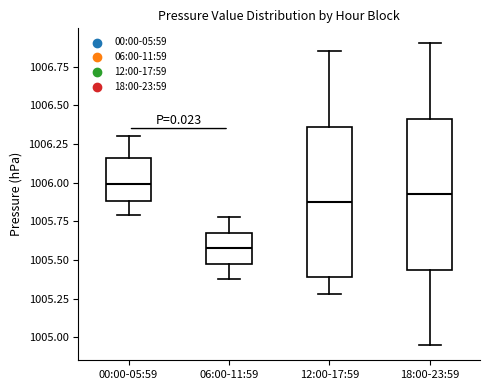

Reading left to right, transcribe this box plot: for each box, give where its median line is, the range the box spans, and where its two whiskers end, as read against the y-axis. The values are not printed on the chart, so give them approximately, as read against the axis.

00:00-05:59: median 1006.00, box 1005.90 to 1006.15, whiskers 1005.80 to 1006.30
06:00-11:59: median 1005.60, box 1005.50 to 1005.65, whiskers 1005.40 to 1005.80
12:00-17:59: median 1005.90, box 1005.40 to 1006.35, whiskers 1005.30 to 1006.85
18:00-23:59: median 1005.95, box 1005.45 to 1006.40, whiskers 1004.95 to 1006.90